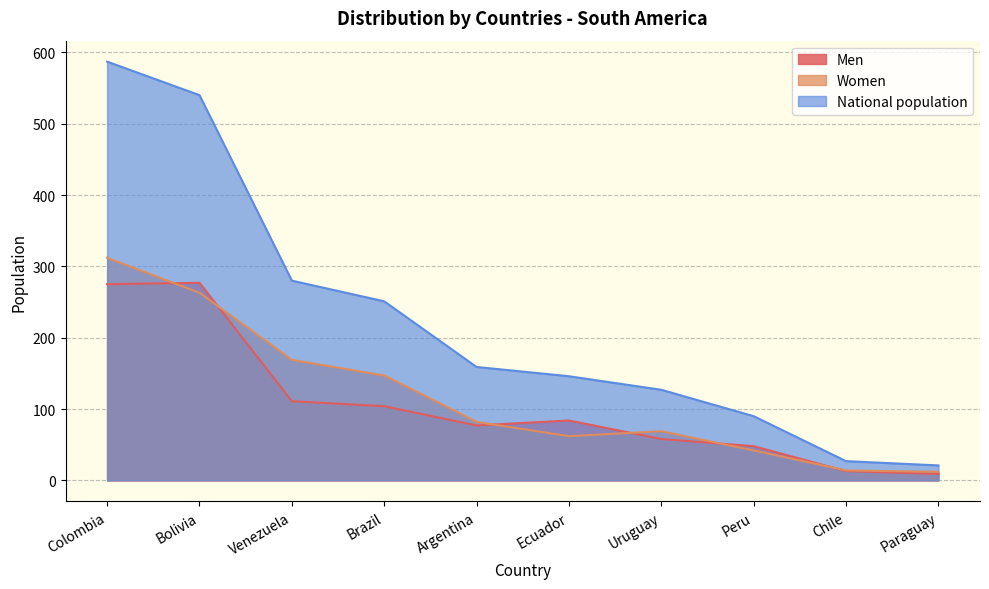

How many lines are shown in the chart?

3